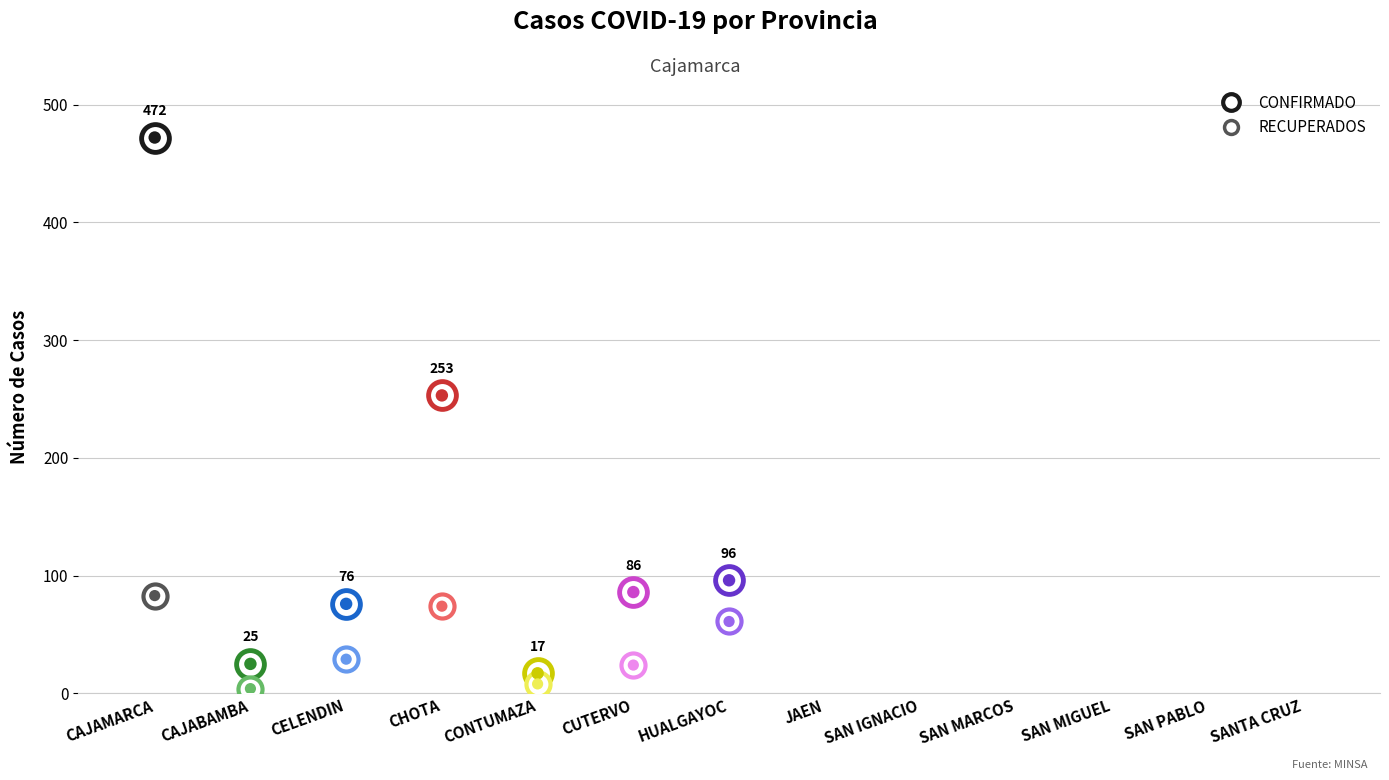

Which series contains the lowest Y value?

RECUPERADOS